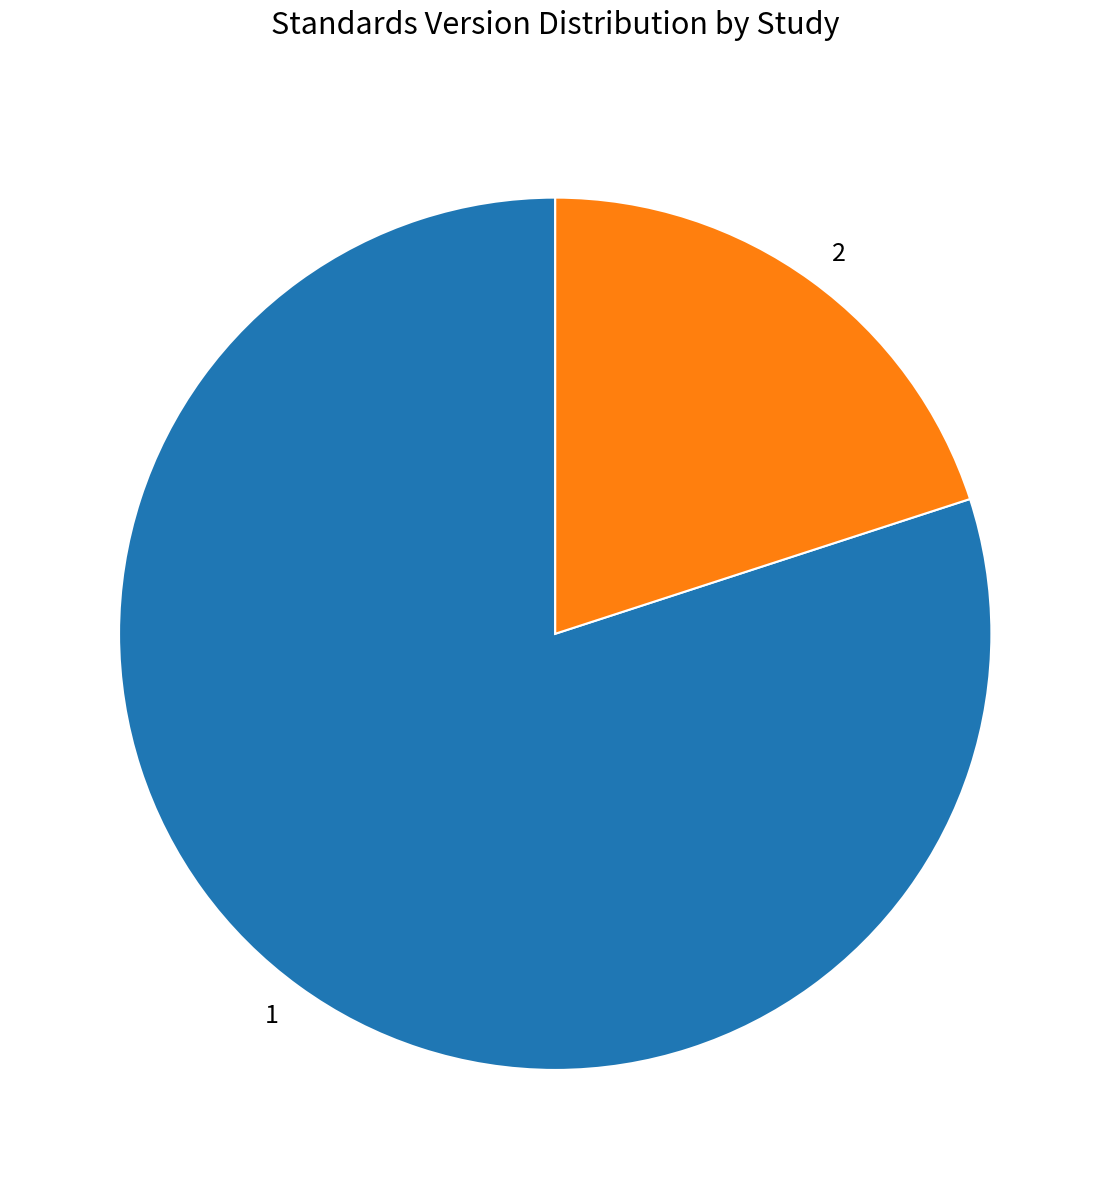

Combined, do 2 and 1 account for over 50%?

Yes